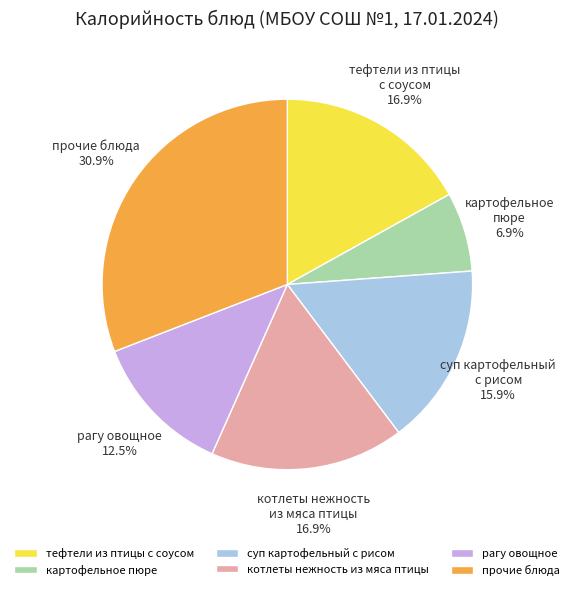

To the nearest percent, what is the difference between the тефтели из птицы с соусом and рагу овощное slice percentages?

4%